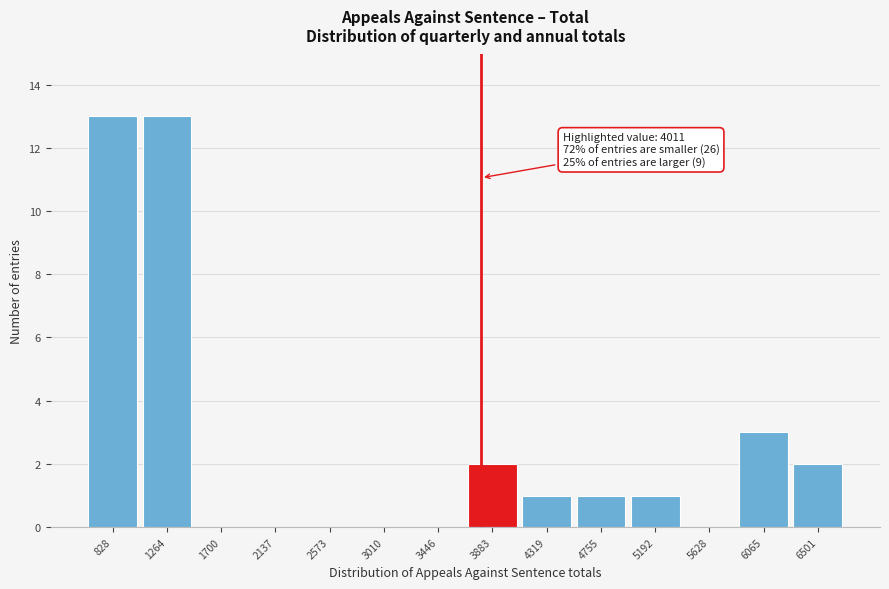

Reading left to right, extract all data points from this chart.

828=13	1264=13	1700=0	2137=0	2573=0	3010=0	3446=0	3883=2	4319=1	4755=1	5192=1	5628=0	6065=3	6501=2